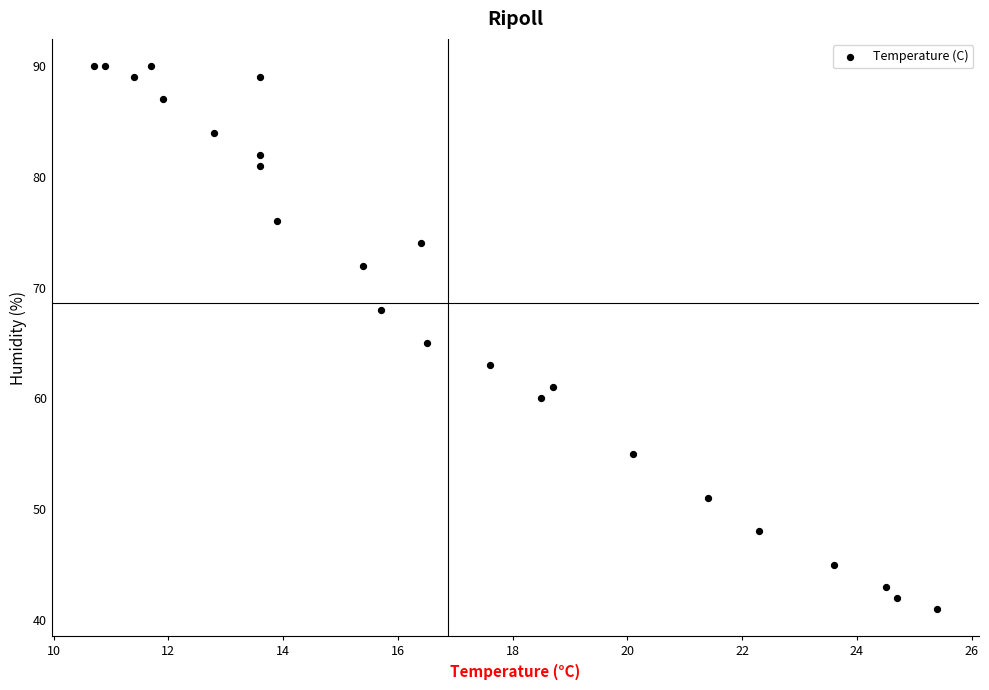

What is the range of Y values (max minus min)?

49